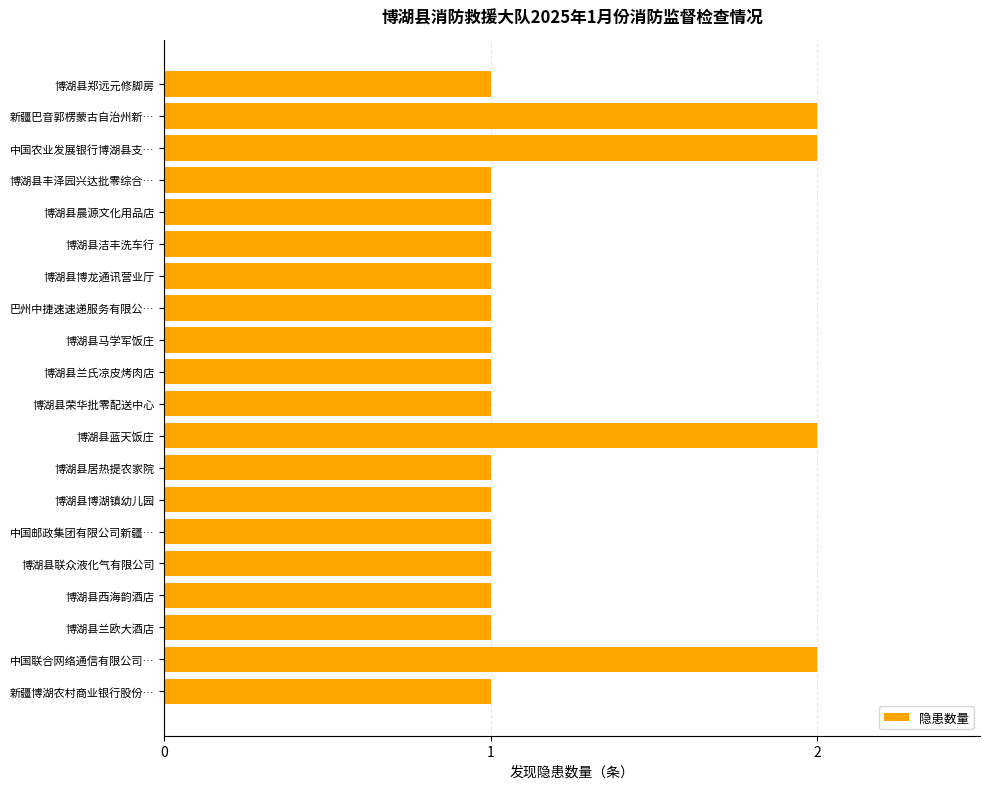

What is the difference between the maximum and minimum values?

1